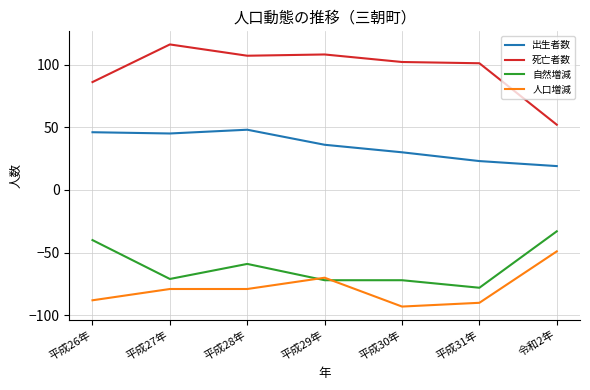

Which series has the widest spread of values?

死亡者数